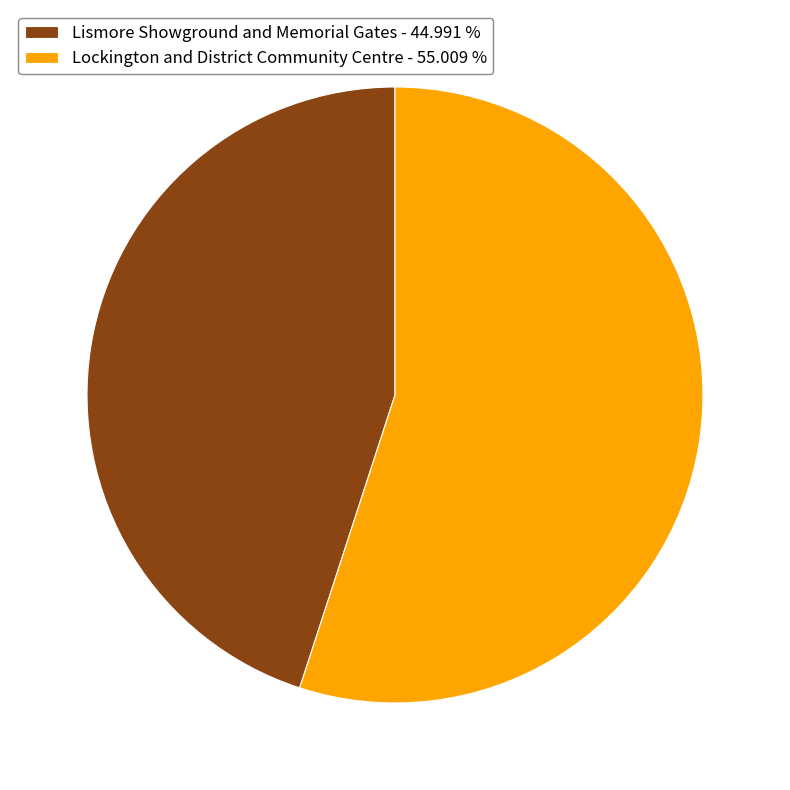

How many slices are in this pie chart?

2